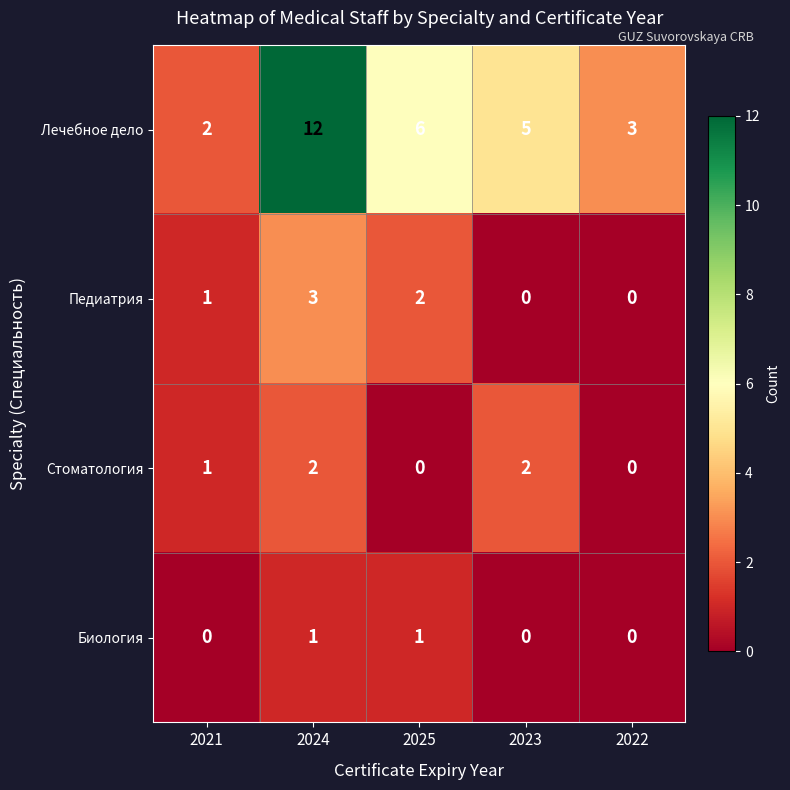

What is the sum of the Педиатрия values at 2023 and 2024?

3